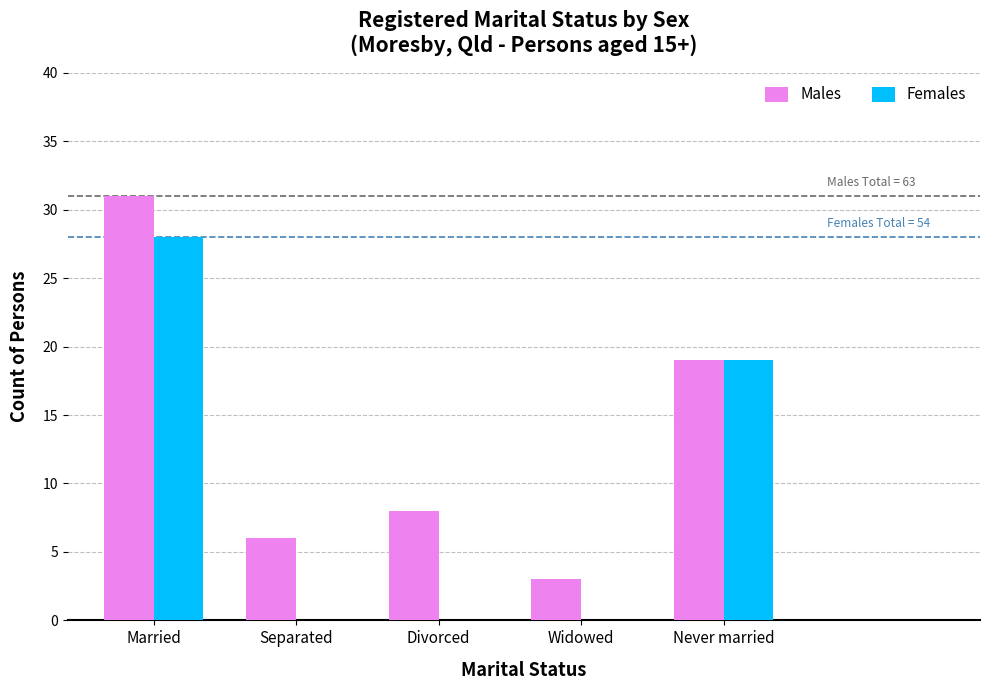

Reading right to left, transcribe all the data shown in this chart.

Males: Never married=19	Widowed=3	Divorced=8	Separated=6	Married=31
Females: Never married=19	Widowed=0	Divorced=0	Separated=0	Married=28